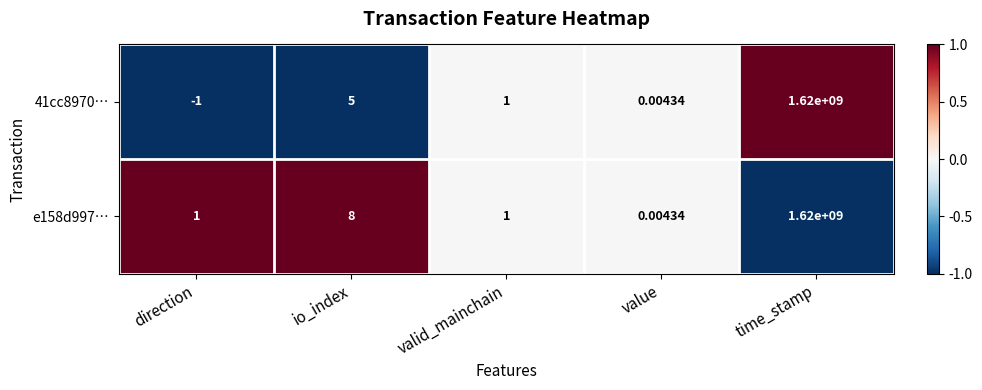

Where does the 41cc8970… series first go above 1?

io_index